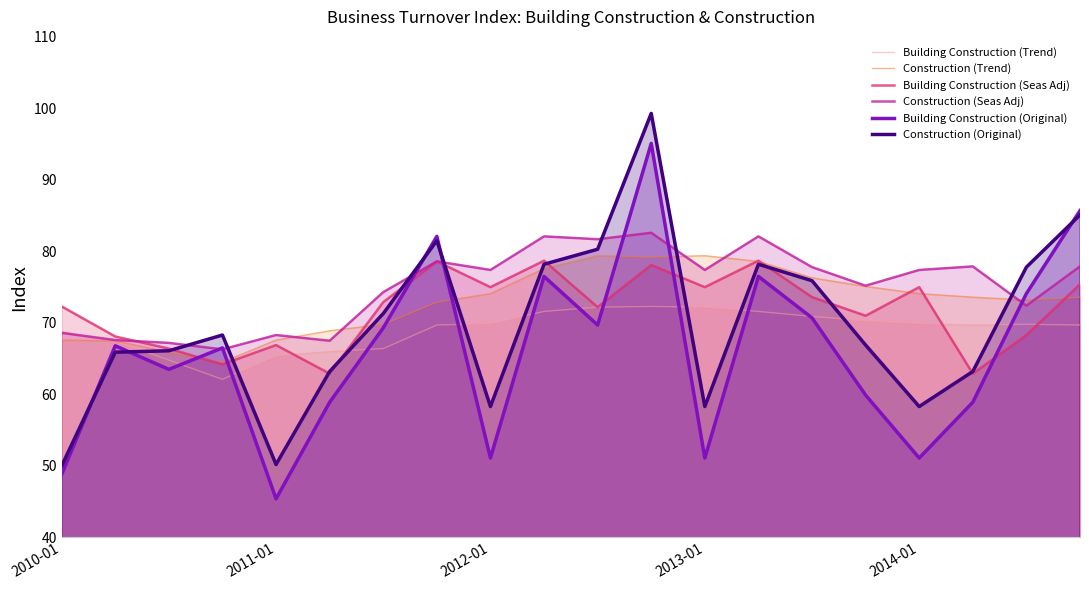

How many data points does each series have?

20